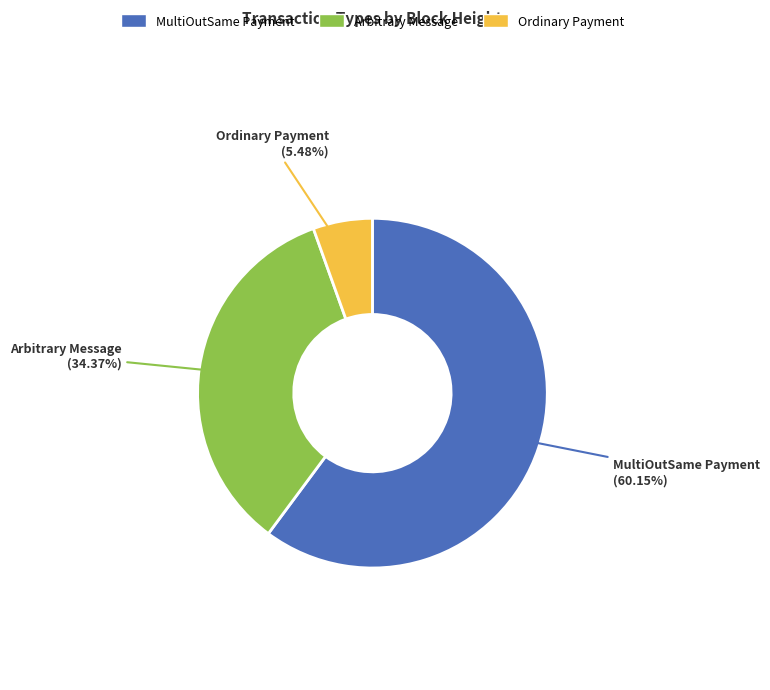

True or false: Arbitrary Message accounts for 34% of the total.

True